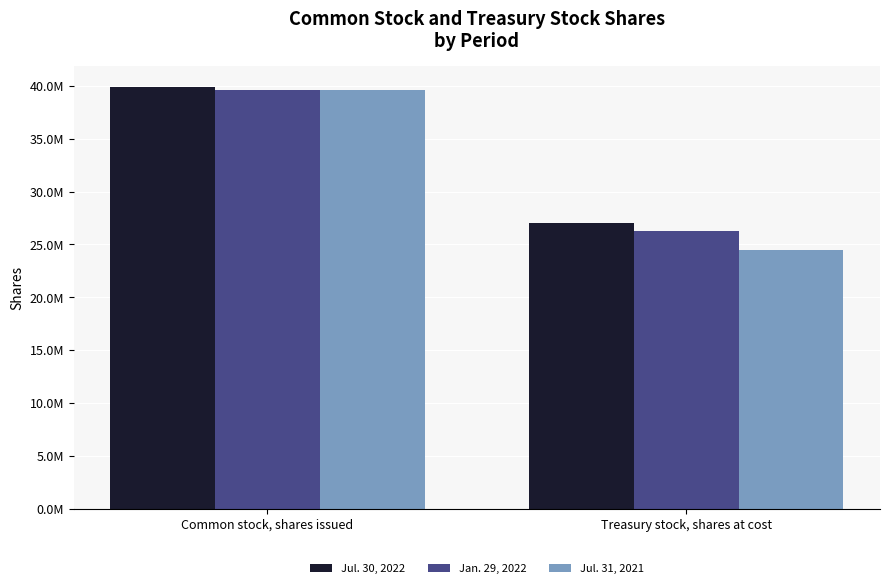

What are all the series names shown in the legend?

Jul. 30, 2022, Jan. 29, 2022, Jul. 31, 2021